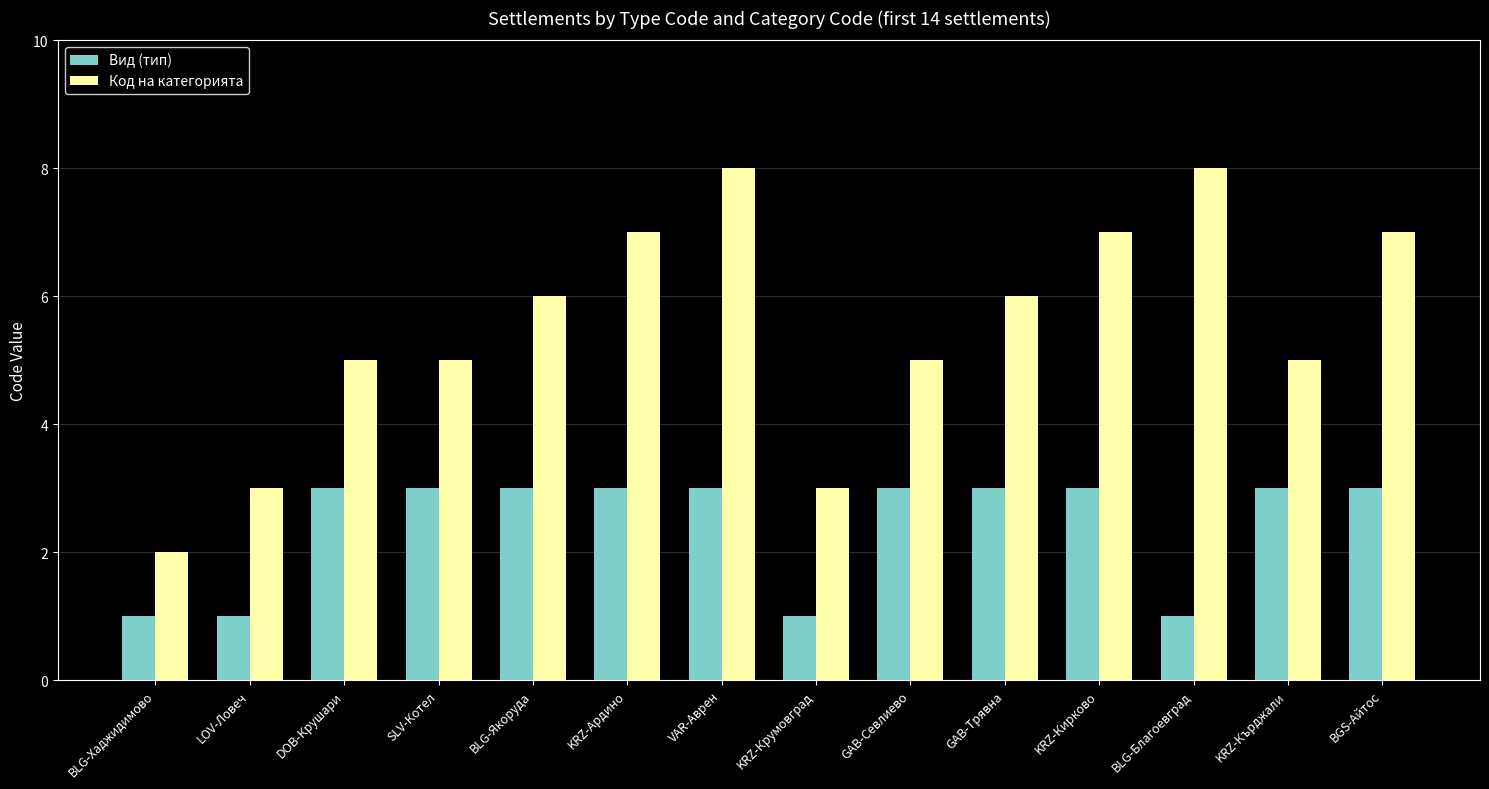

What is the label of the 3rd bar from the right?

BLG-Благоевград